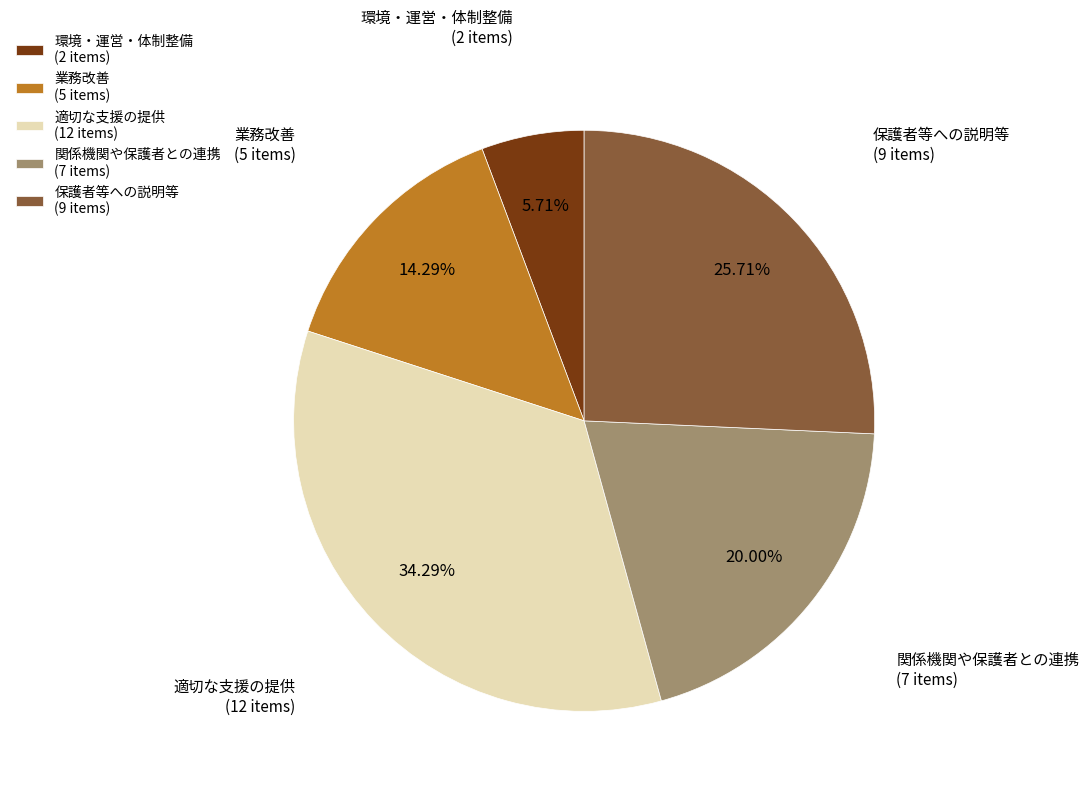

Is 適切な支援の提供 the majority of the pie?

No